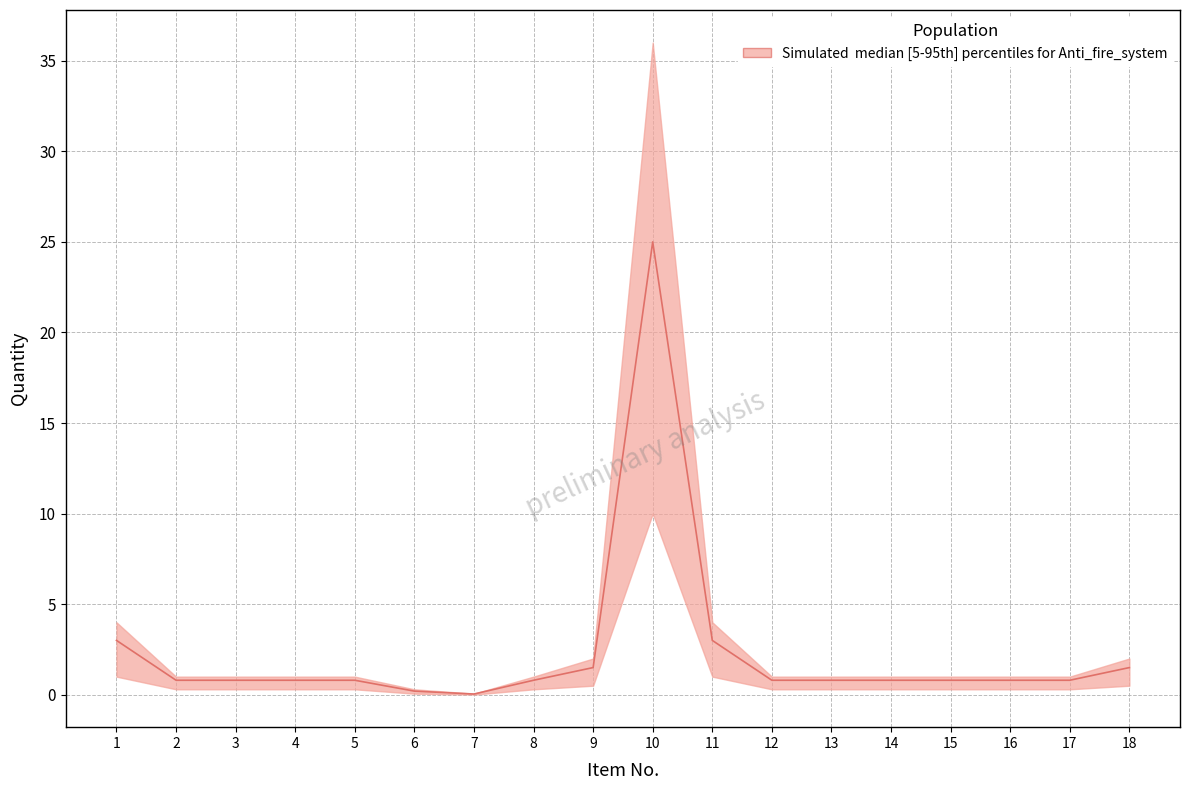

The chart shows a value of 1.3 at 15. True or false?

False